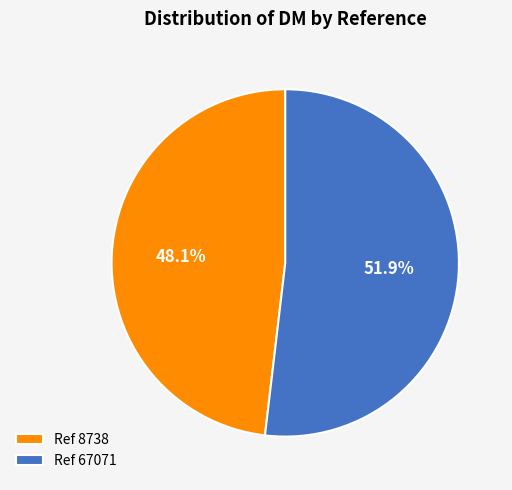

Which slice is the smallest?

Ref 8738